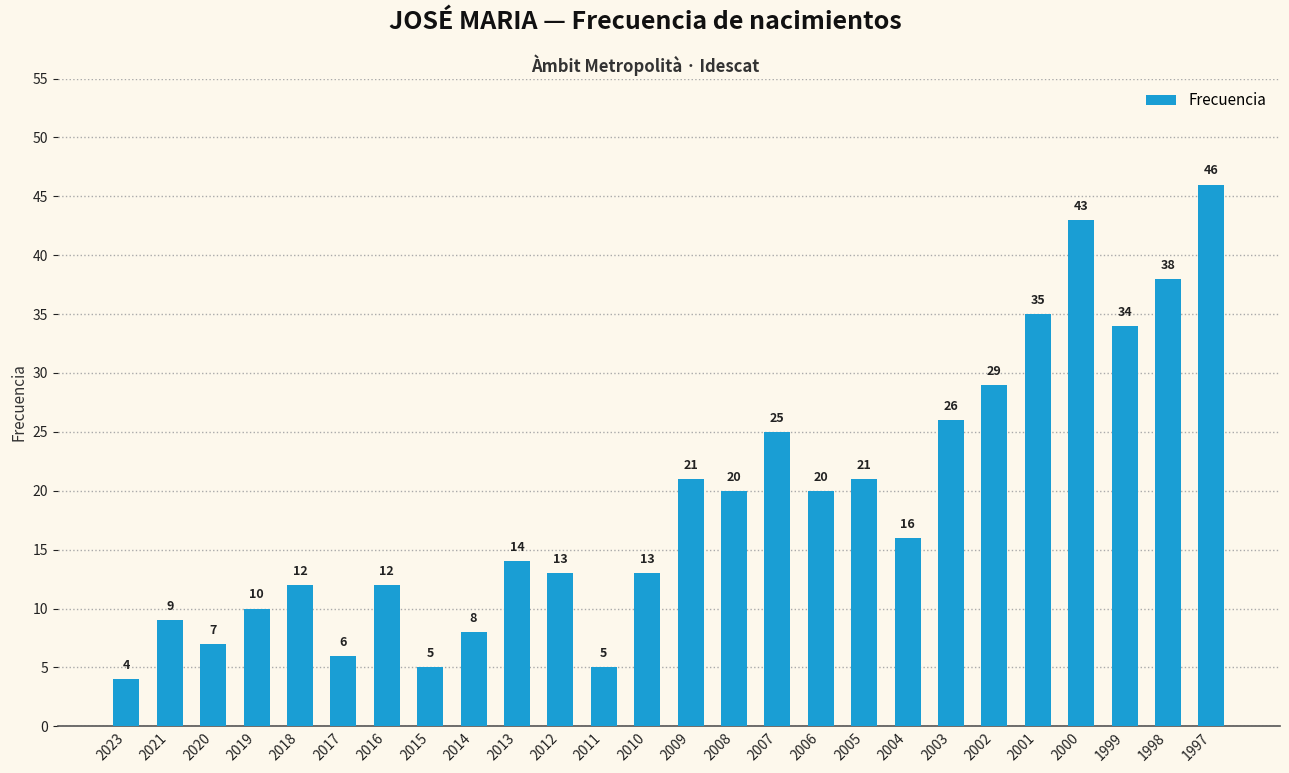

True or false: the data shows 10 at 2005.

False